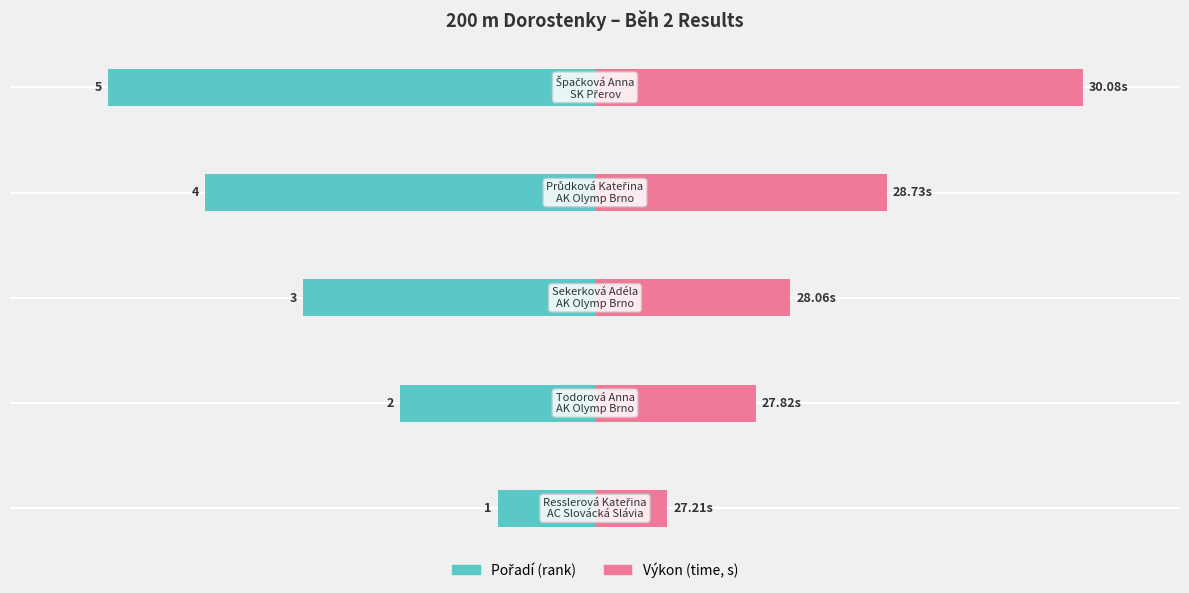

How many distinct data groups are displayed?

2